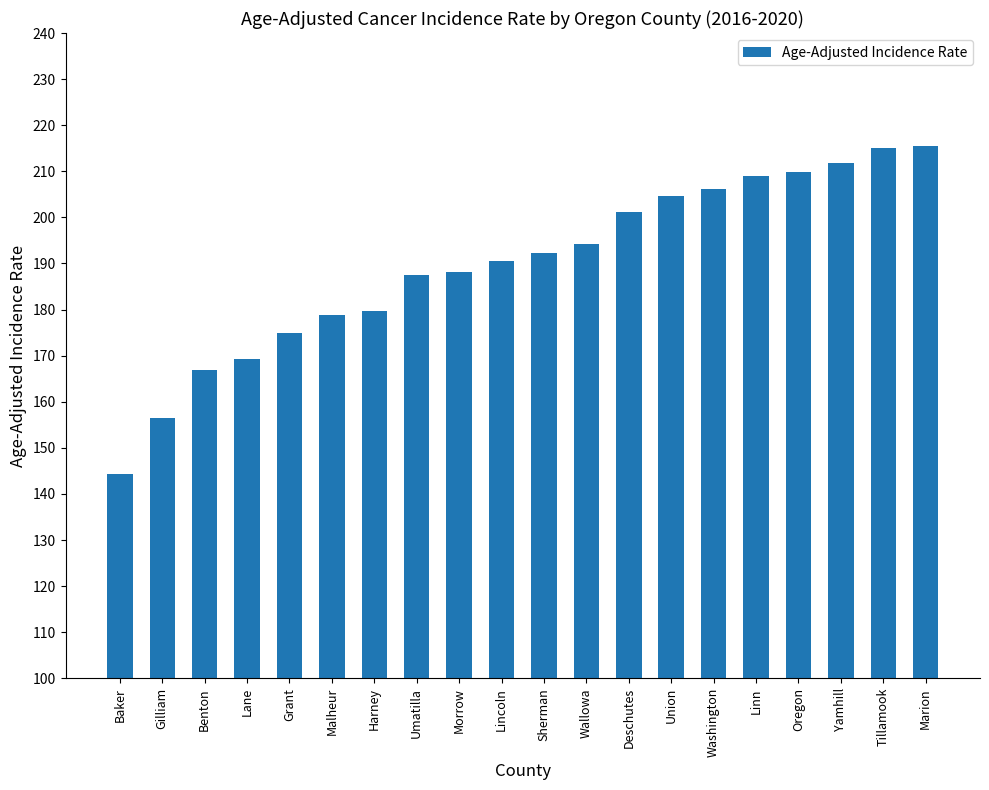

What is the value of the 13th bar from the left?

201.1